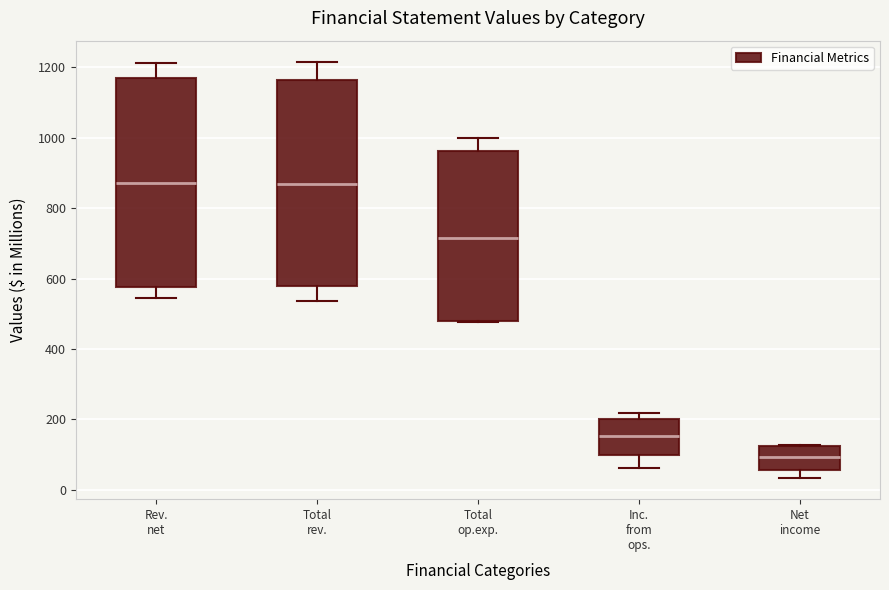

Reading left to right, transcribe this box plot: for each box, give where its median line is, the range the box spans, and where its two whiskers end, as read against the y-axis. The values are not printed on the chart, so give them approximately, as read against the axis.

Rev. net: median 880, box 580 to 1180, whiskers 540 to 1220
Total rev.: median 860, box 580 to 1160, whiskers 540 to 1220
Total op.exp.: median 720, box 480 to 960, whiskers 480 to 1000
Inc. from ops.: median 160, box 100 to 200, whiskers 60 to 220
Net income: median 100, box 60 to 120, whiskers 40 to 120